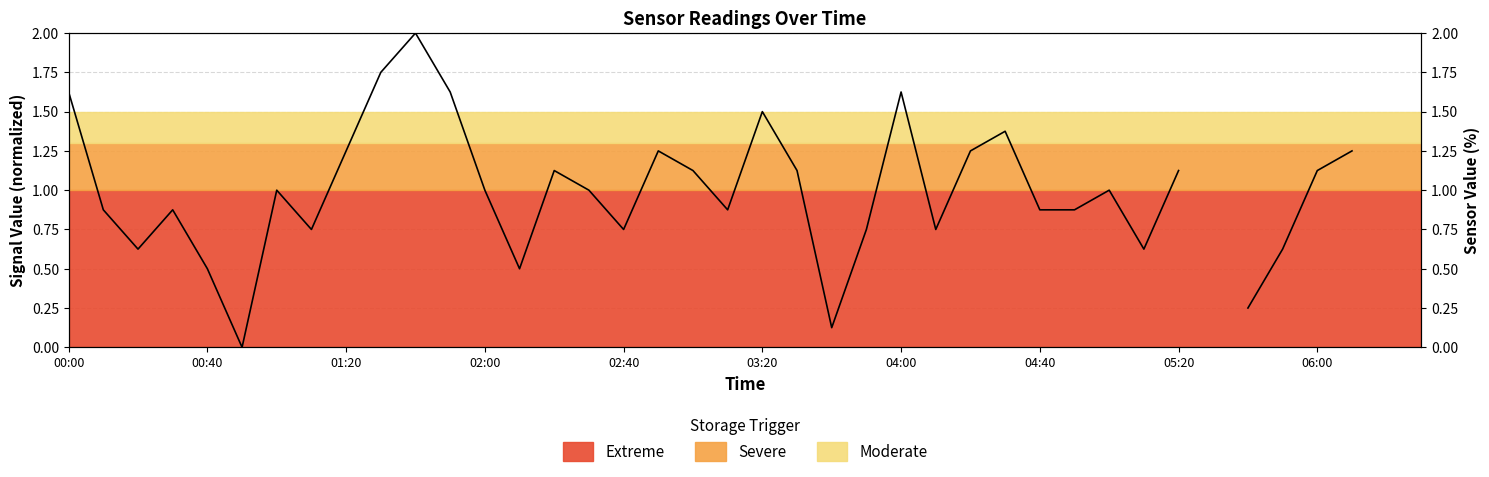

How many lines are shown in the chart?

1